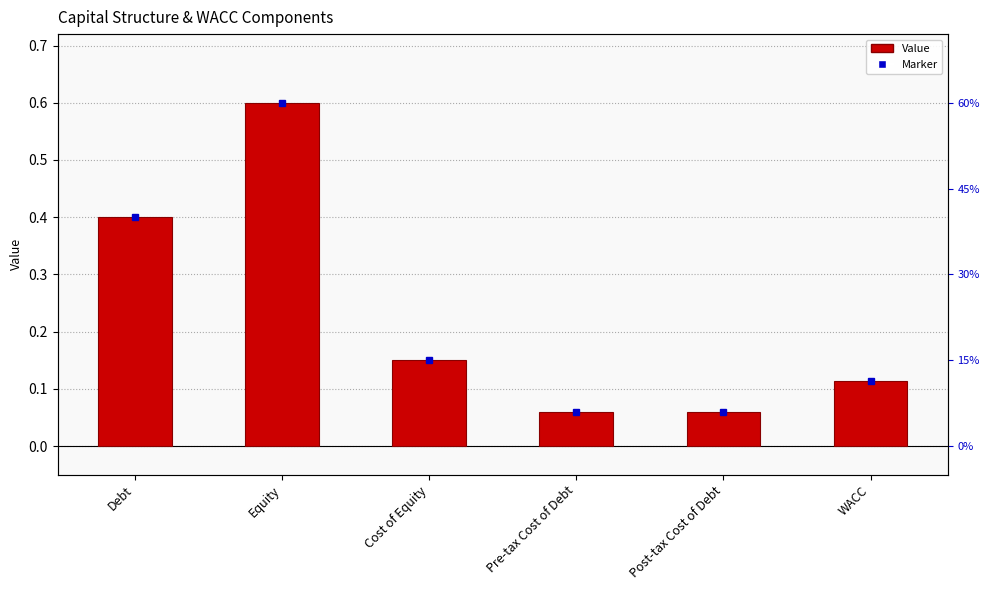

What is the change in value from Debt to Equity?

+0.2